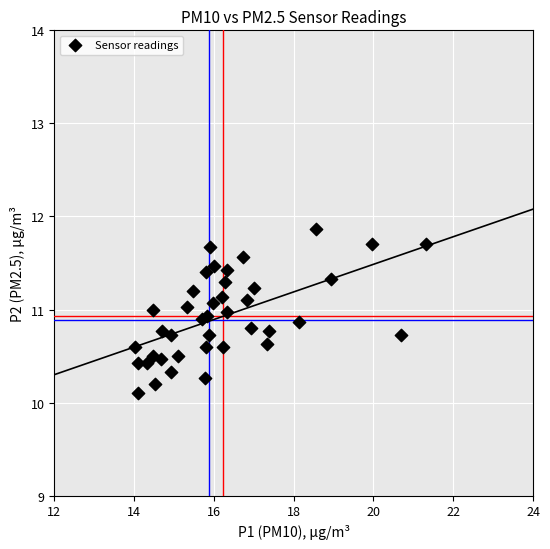

What is the range of X values (max minus min)?

7.3